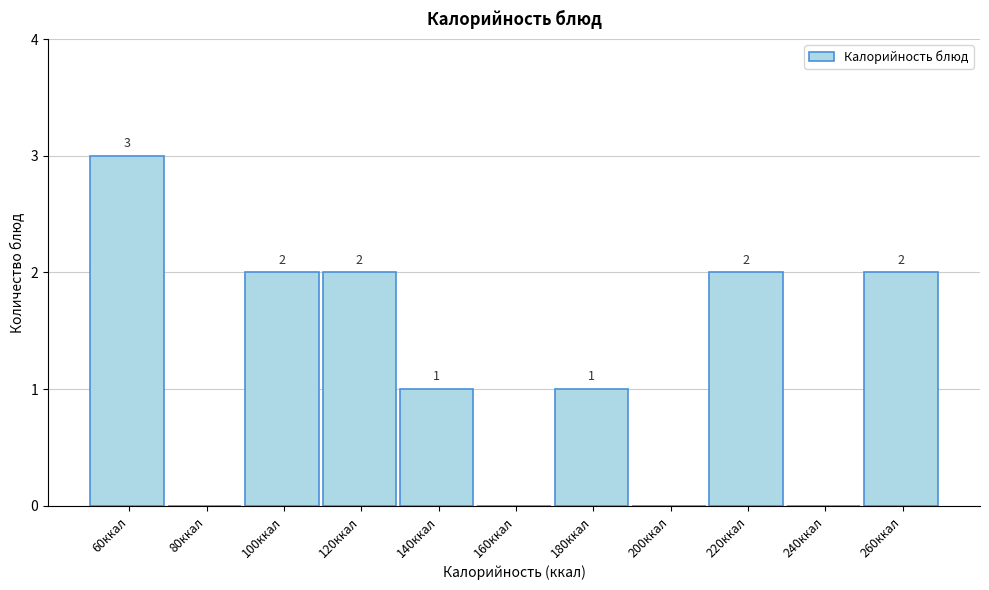

Reading left to right, transcribe all the data shown in this chart.

60ккал=3	80ккал=0	100ккал=2	120ккал=2	140ккал=1	160ккал=0	180ккал=1	200ккал=0	220ккал=2	240ккал=0	260ккал=2